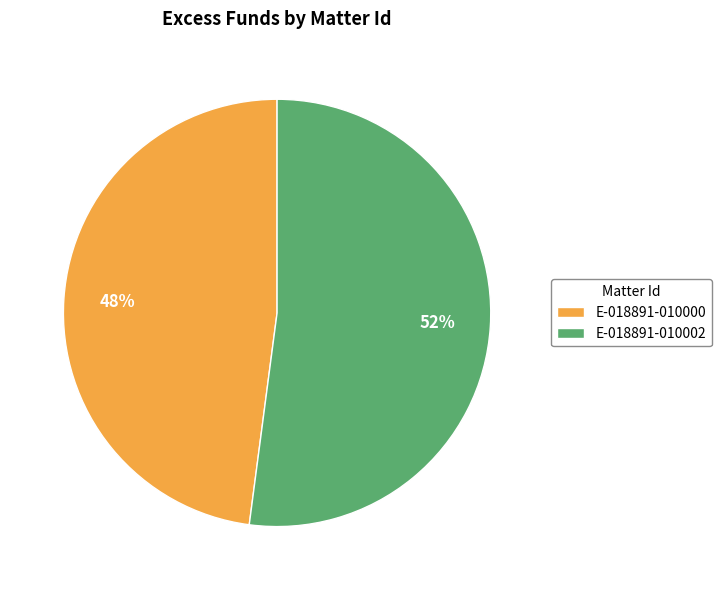

To the nearest percent, what portion does E-018891-010000 represent?

48%